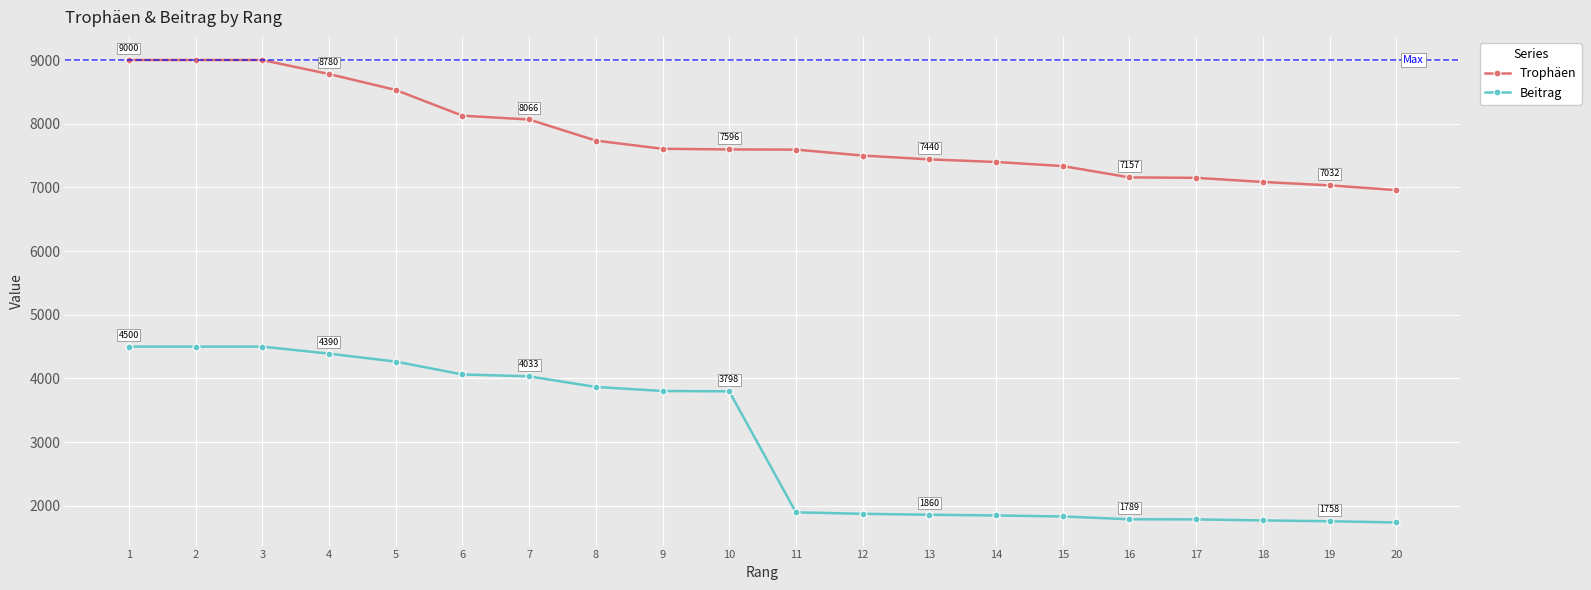

Where is Beitrag nearest to the value 3119?

10